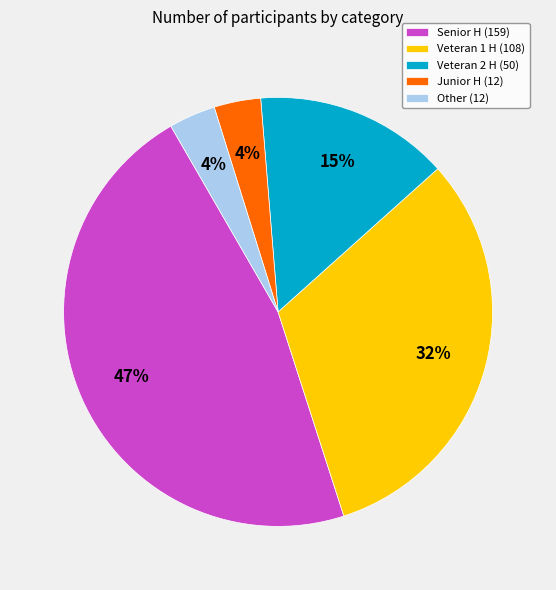

What is the ratio of the value at Junior H (12) to the value at Other (12)?

1.0